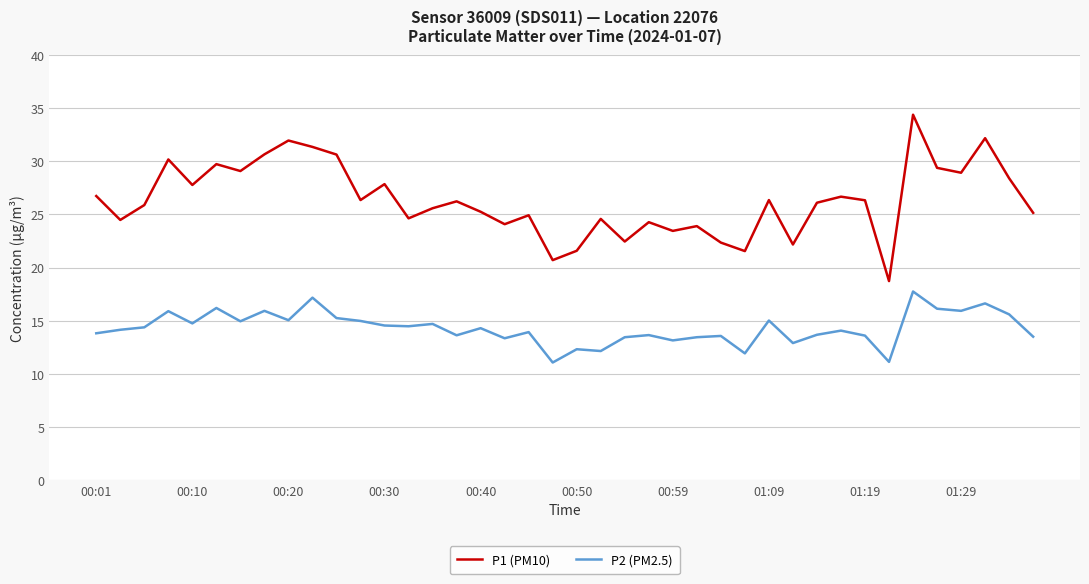

List the series in order of their overall mean, lowest first.

P2 (PM2.5), P1 (PM10)